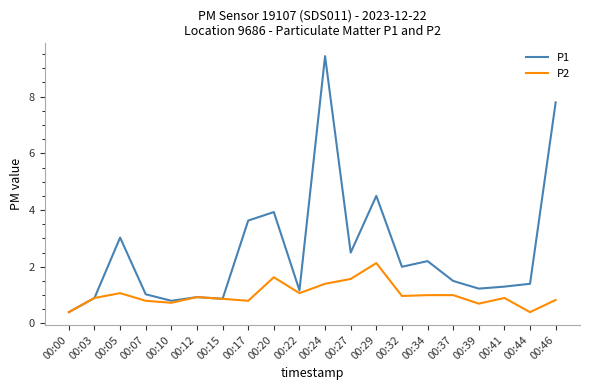

Which series has the largest range (max minus min)?

P1